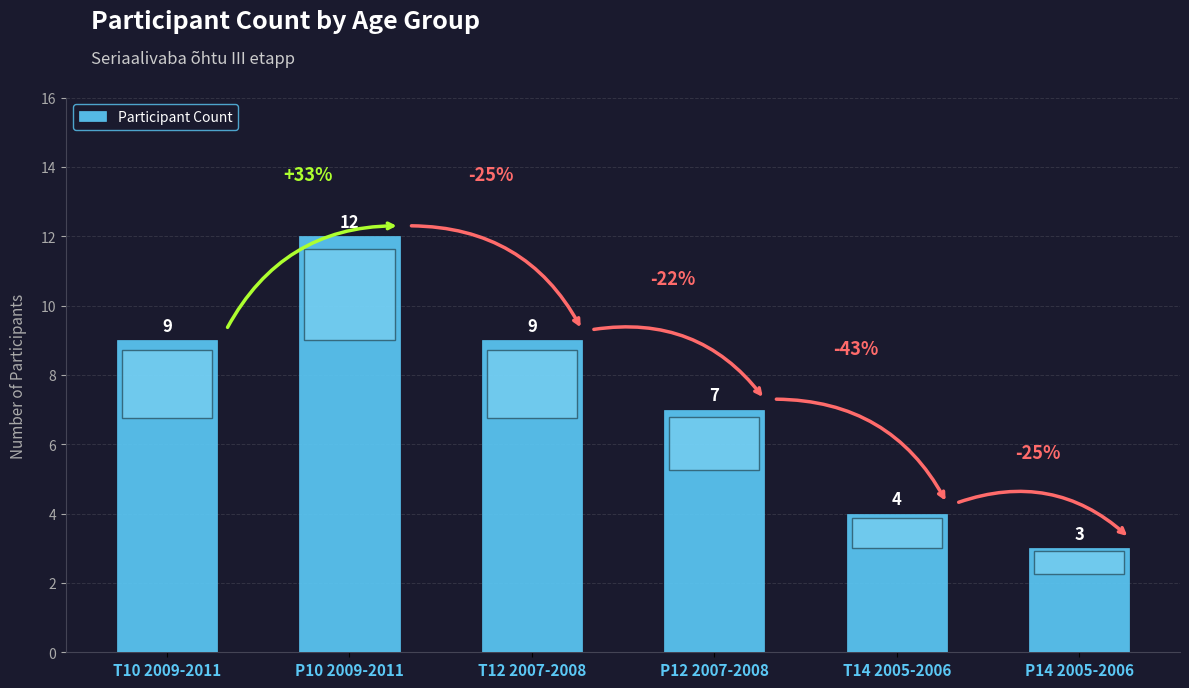

Reading left to right, list all the values displayed in this chart.

T10 2009-2011=9	P10 2009-2011=12	T12 2007-2008=9	P12 2007-2008=7	T14 2005-2006=4	P14 2005-2006=3